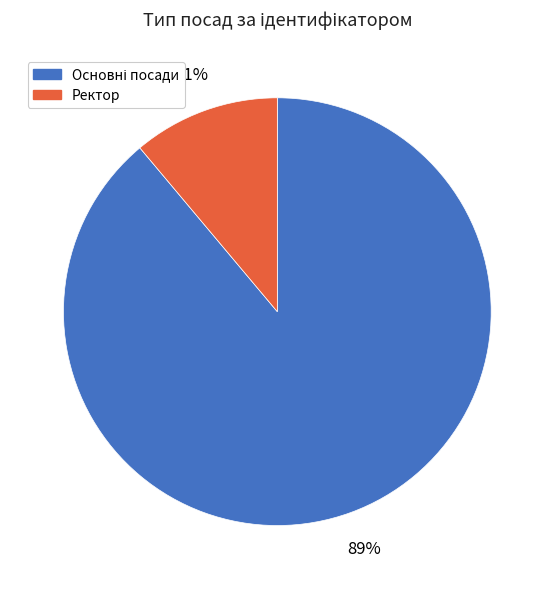

Is there any slice that represents more than half of the pie?

Yes